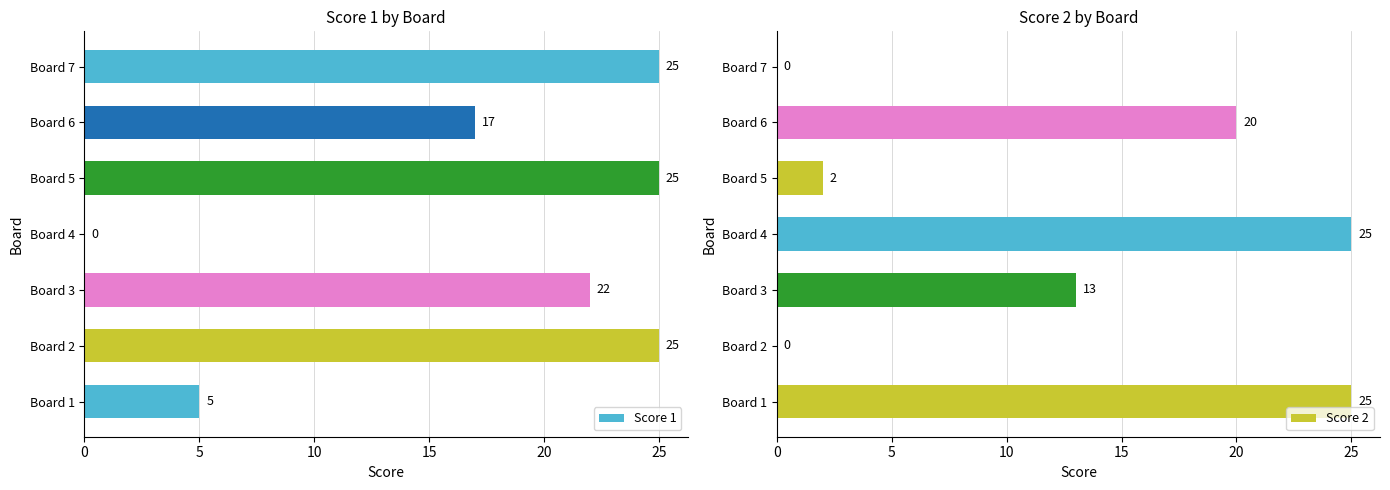

What is the sum of all Score 2 values?

85